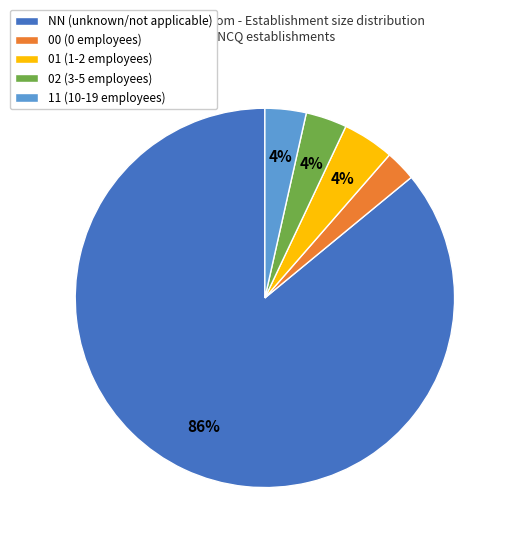

Between 11 (10-19 employees) and 00 (0 employees), which is larger?

11 (10-19 employees)